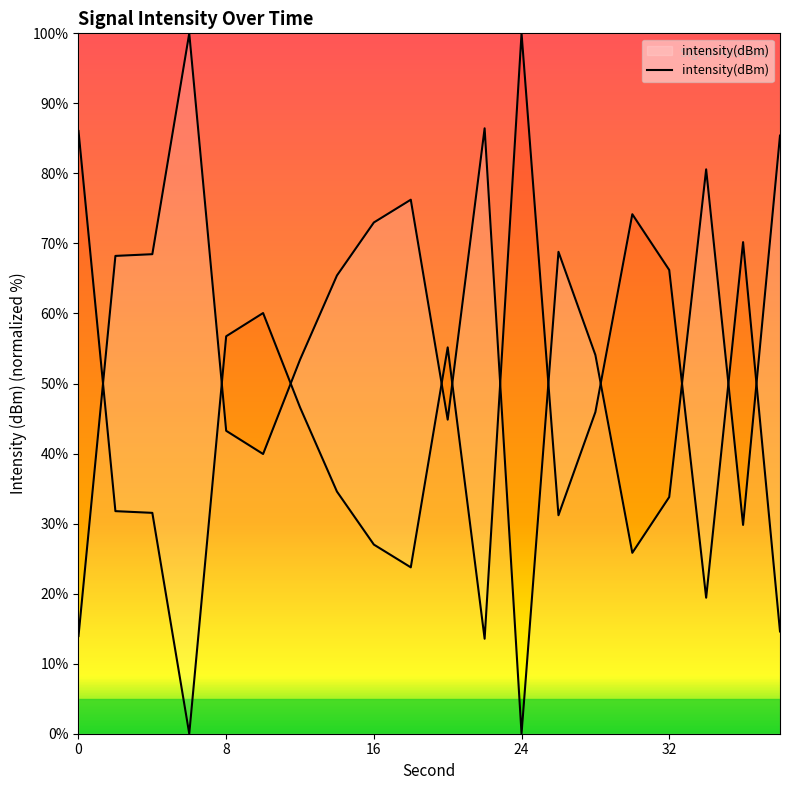

True or false: the data shows 68.5 at 4.

True